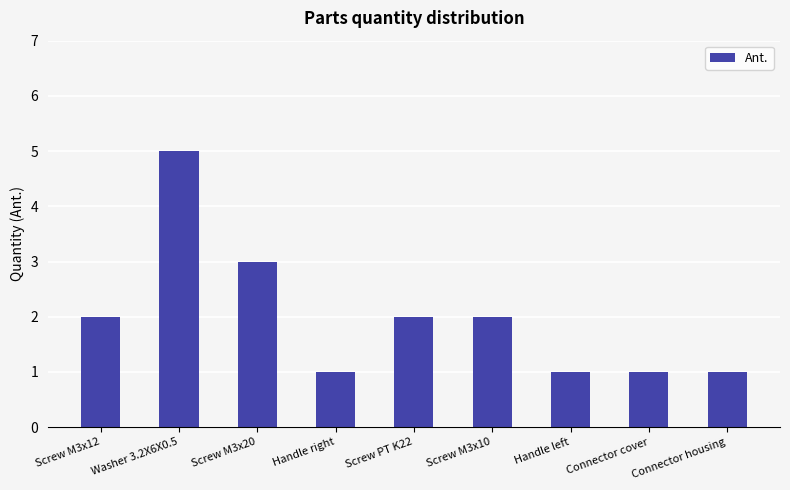

What is the average value?

2